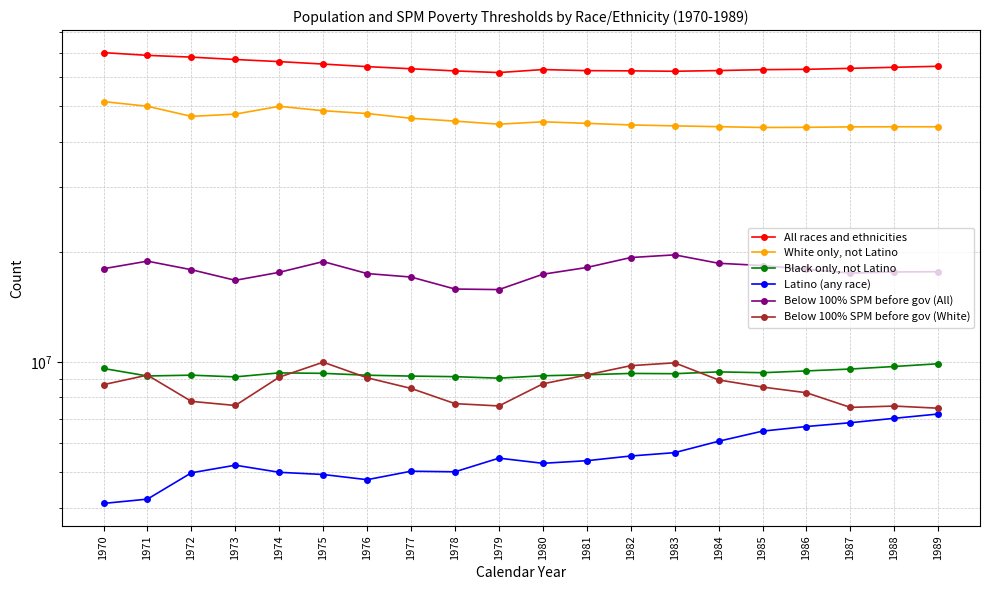

What is the value of the All races and ethnicities point at the 9th from the left?

62453177